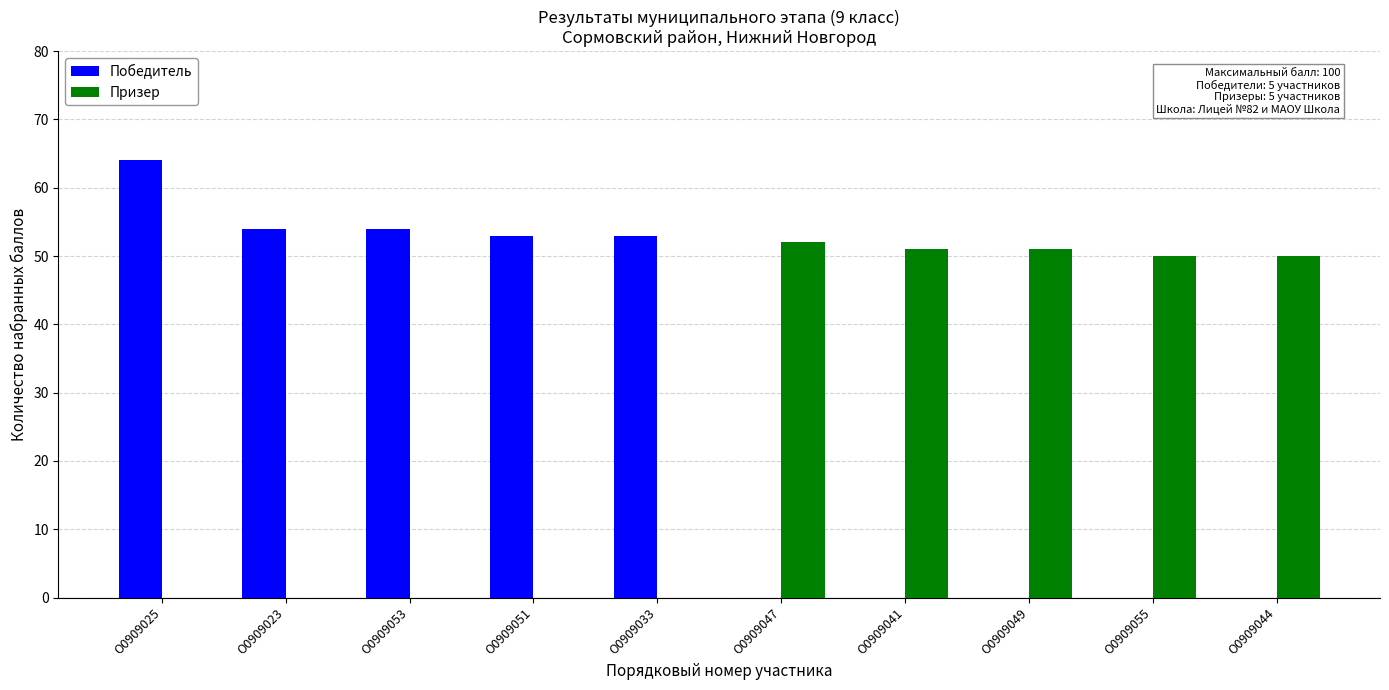

What is the spread (max minus min) of values at О0909051?

53